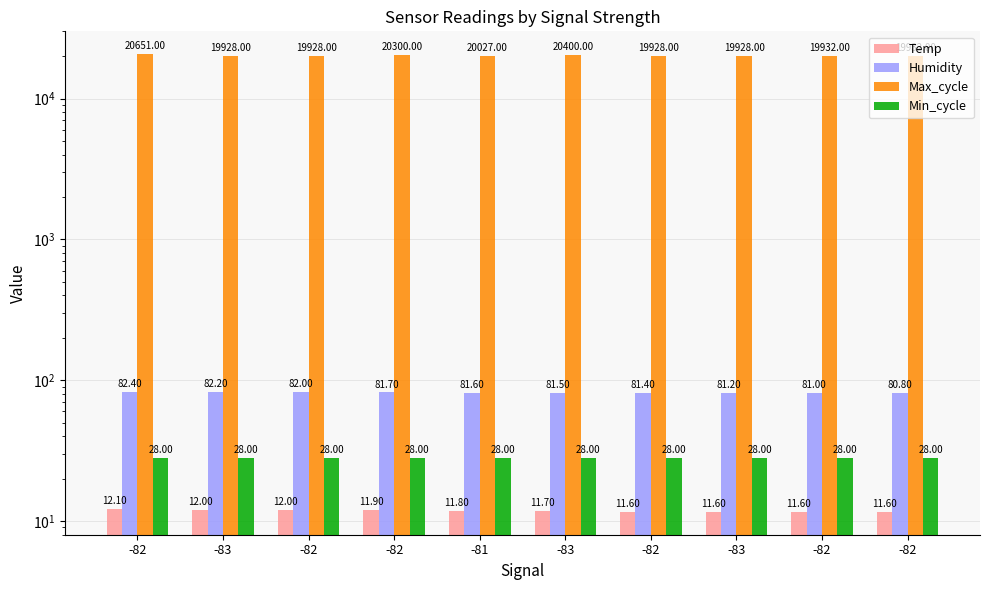

Which series has the largest total across all categories?

Max_cycle